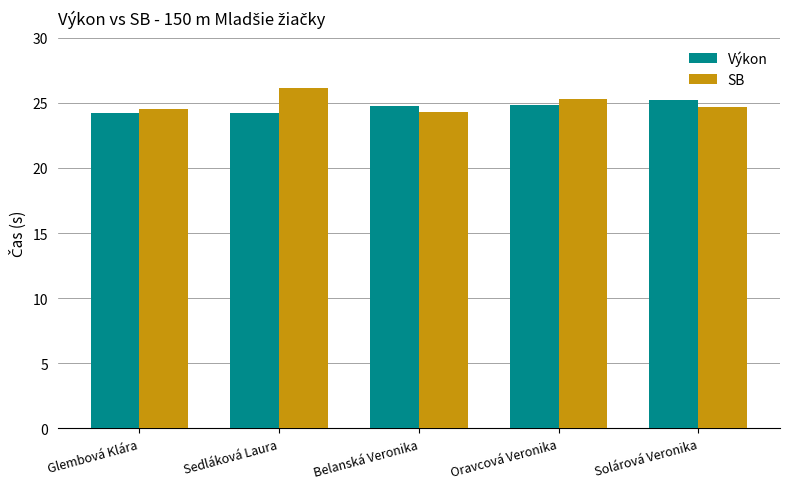

At how many categories does at least one series exceed 25?

3